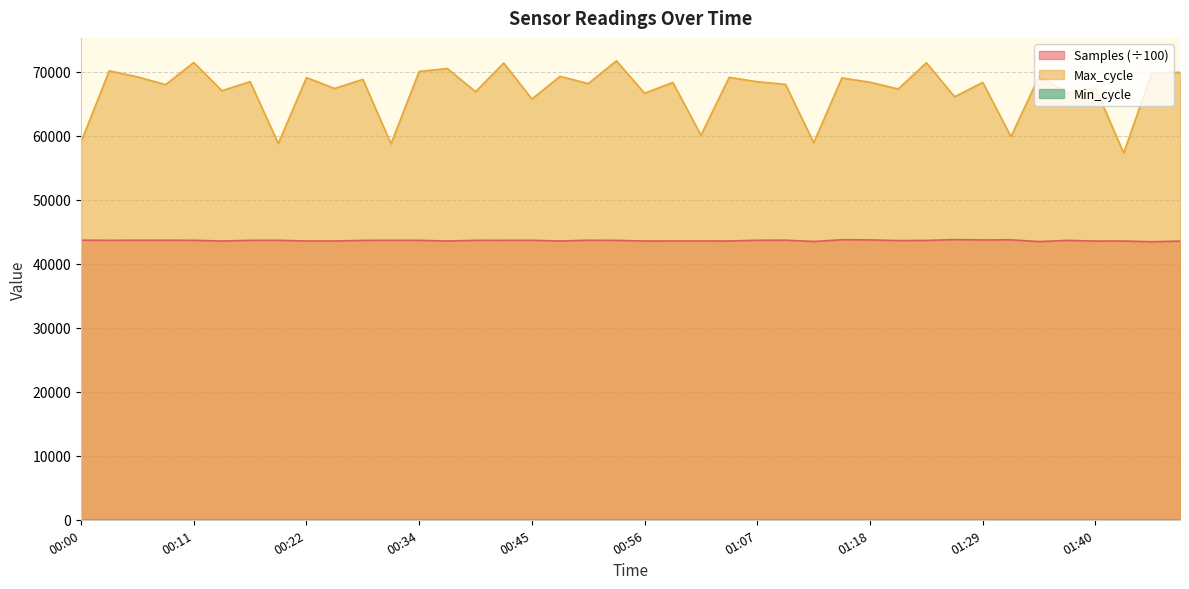

What is the total value across all series at 00:06?

112908.2